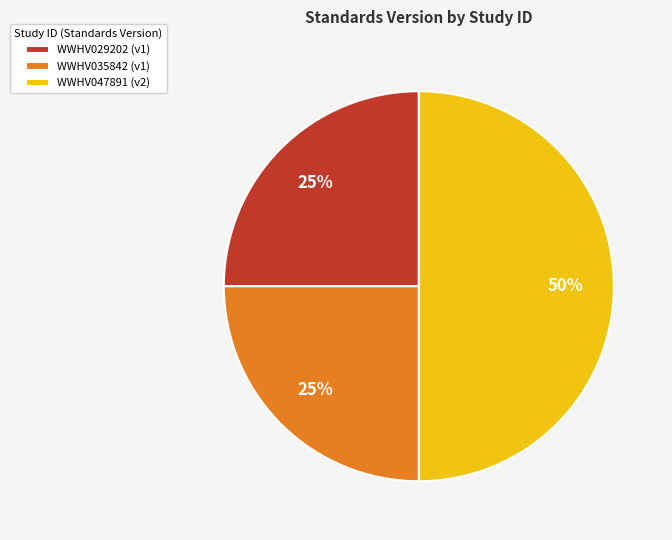

Combined, do WWHV029202 (v1) and WWHV047891 (v2) account for over 50%?

Yes